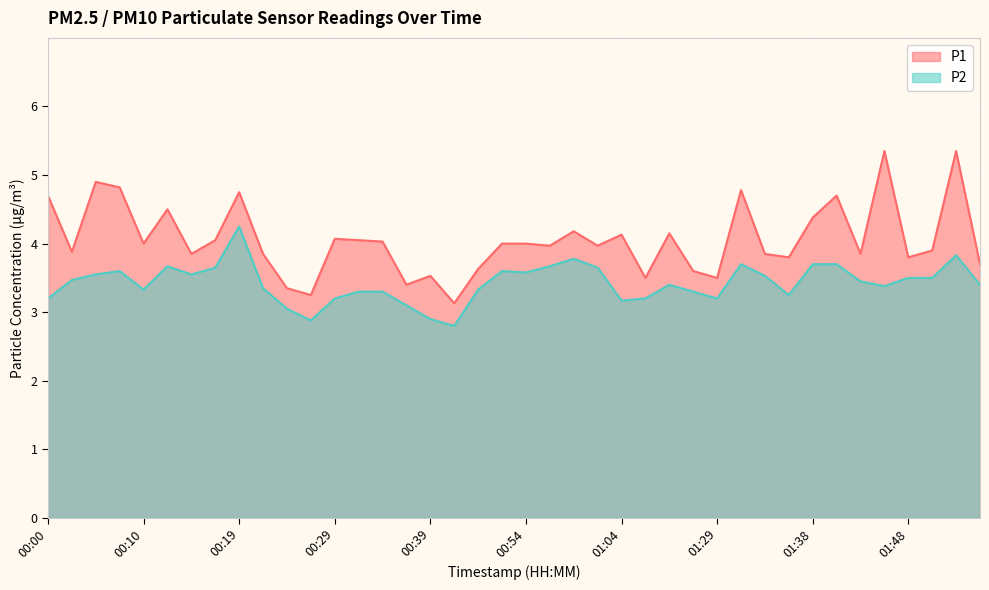

Rank the categories by P1 value from highest to lowest.

01:46, 01:53, 00:05, 00:07, 01:31, 00:19, 00:00, 01:41, 00:12, 01:38, 00:59, 01:21, 01:04, 00:29, 00:17, 00:32, 00:34, 00:10, 00:52, 00:54, 00:57, 01:02, 01:51, 00:02, 00:15, 00:22, 01:34, 01:43, 01:36, 01:48, 01:56, 00:49, 01:26, 00:39, 01:07, 01:29, 00:37, 00:24, 00:27, 00:42